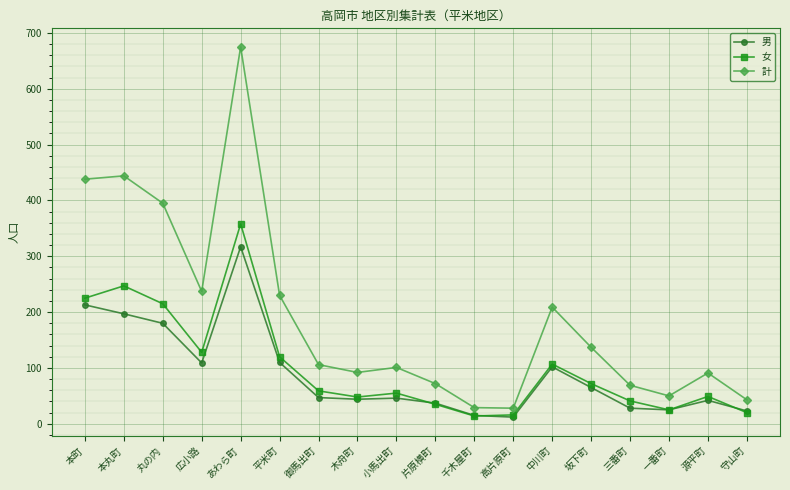

Rank the series by their maximum value, from highest to lowest.

計, 女, 男